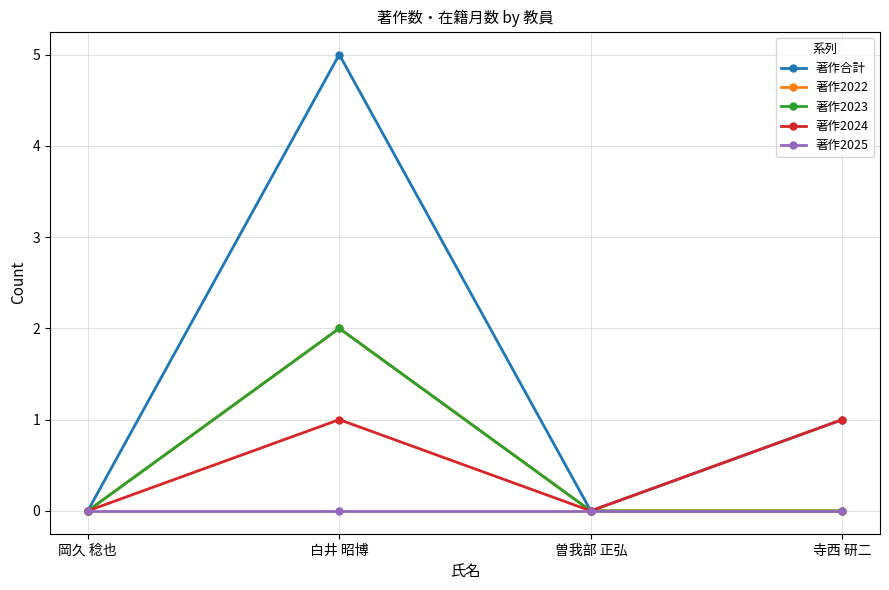

Does the chart have visible grid lines?

Yes